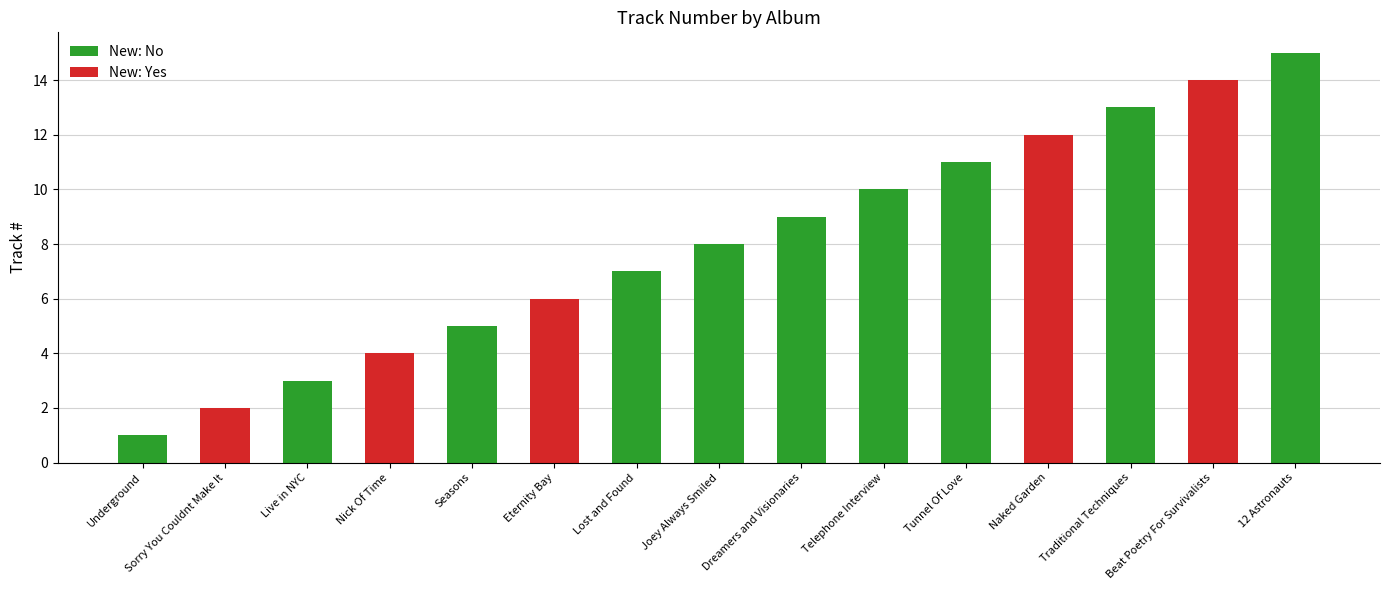

The chart shows a value of 21 at 12 Astronauts. True or false?

False